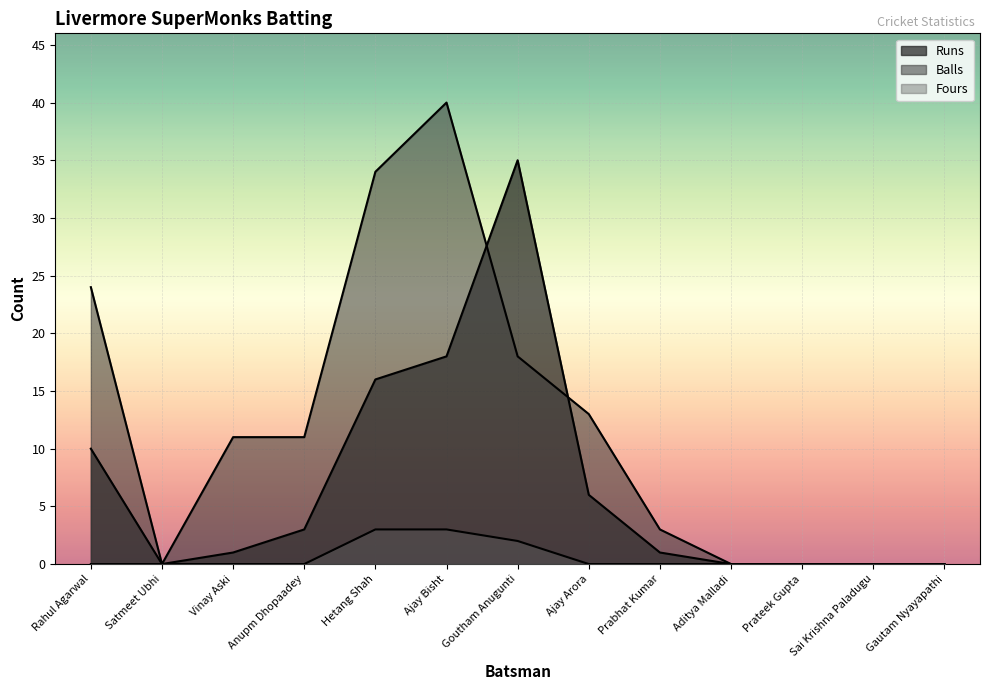

Is the value of Runs at Goutham Anugunti greater than the value of Balls at Anupm Dhopaadey?

Yes